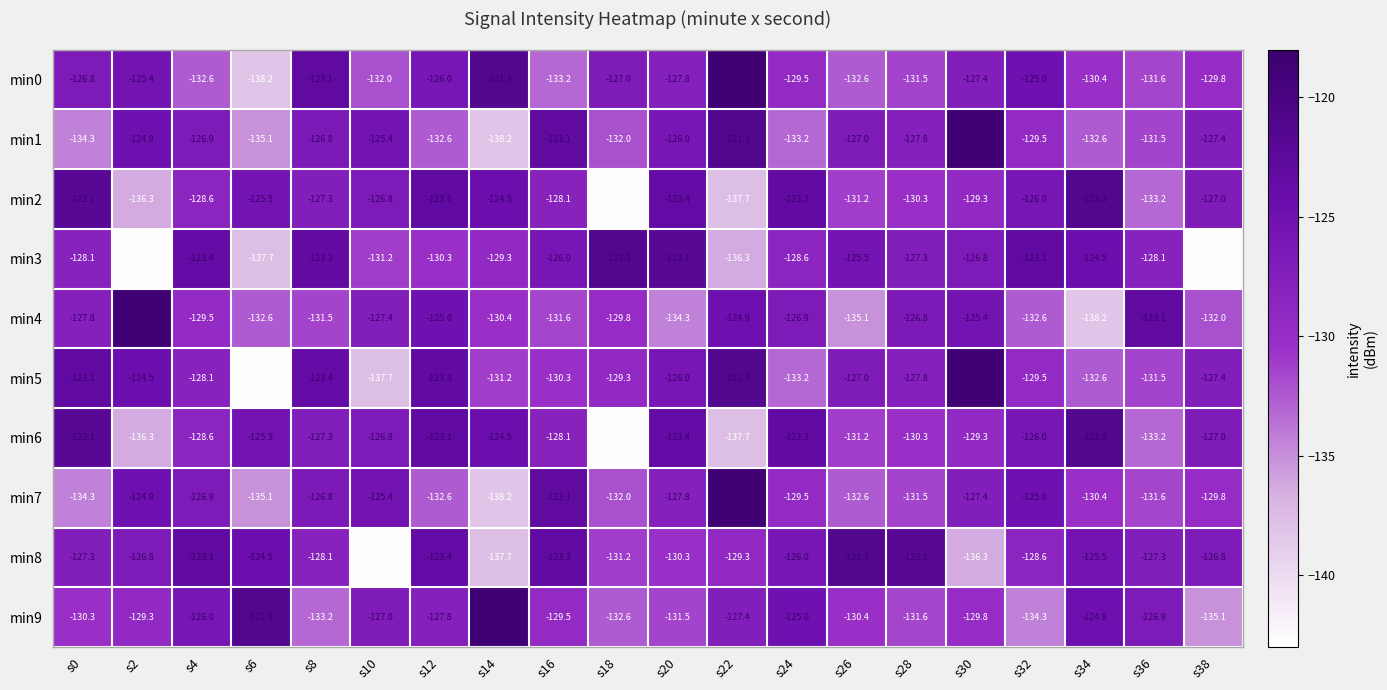

What is the average value of the min6 series?

-128.4